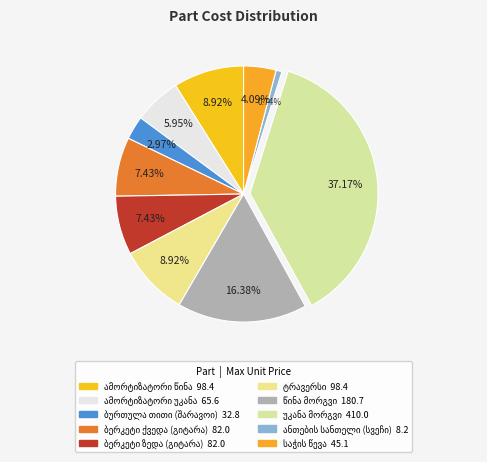

Which category has the smallest portion of the pie?

ანთების სანთელი (სვეჩი)